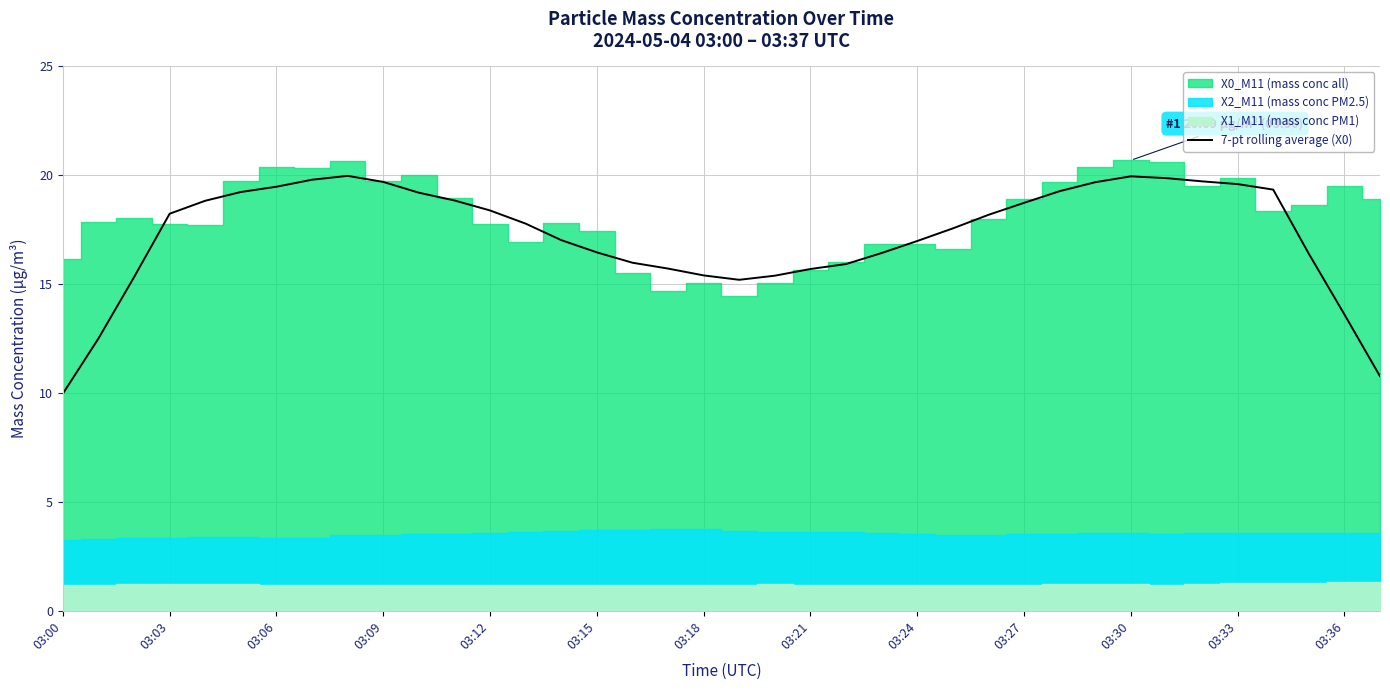

What is the highest value of the 7-pt rolling average (X0) series?

20.0